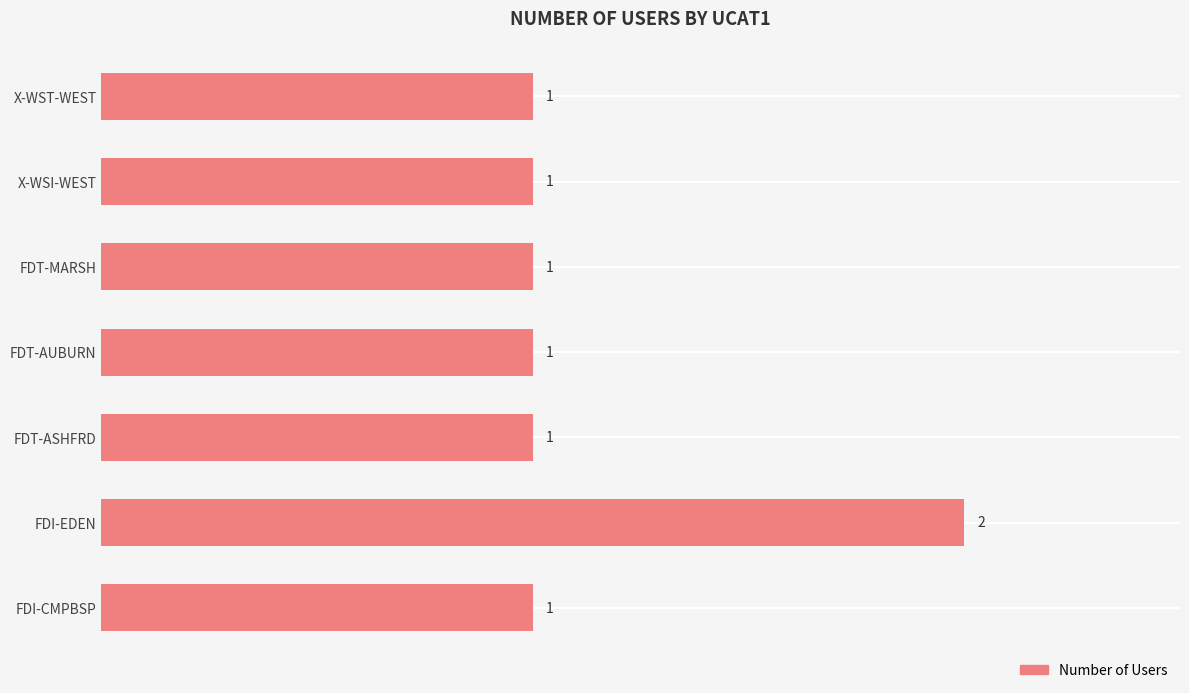

Reading bottom to top, extract all data points from this chart.

FDI-CMPBSP=1	FDI-EDEN=2	FDT-ASHFRD=1	FDT-AUBURN=1	FDT-MARSH=1	X-WSI-WEST=1	X-WST-WEST=1